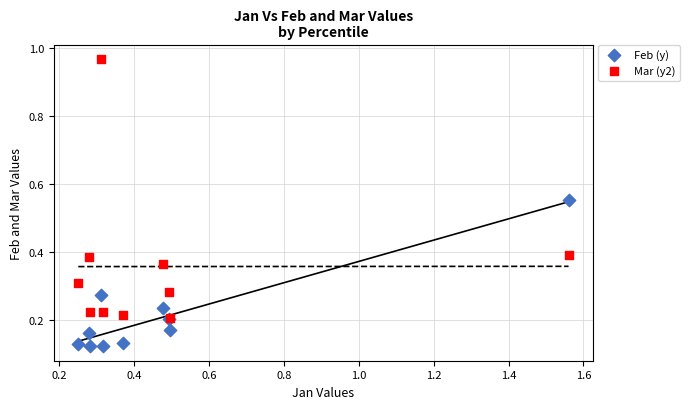

What are all the series names shown in the legend?

Feb (y), Mar (y2)